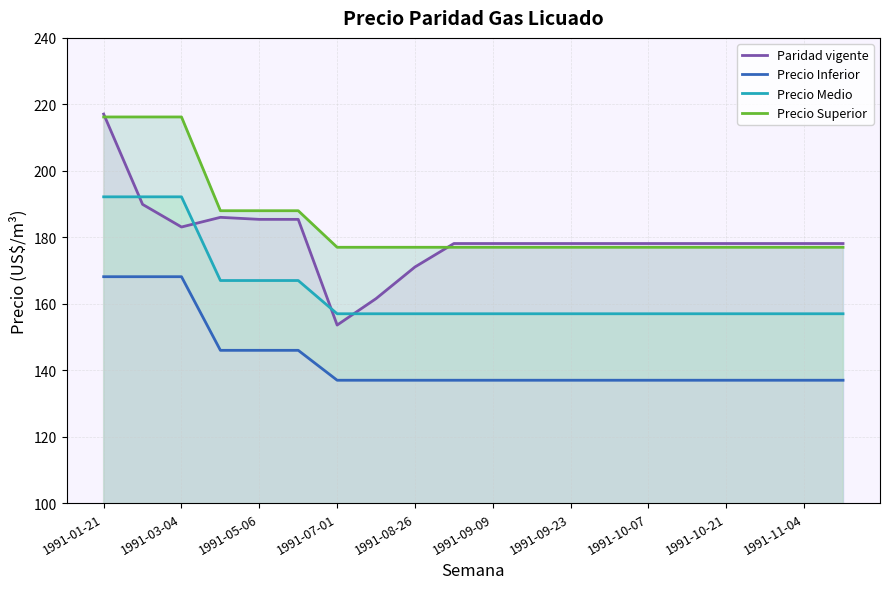

How many categories are shown in the chart?

20